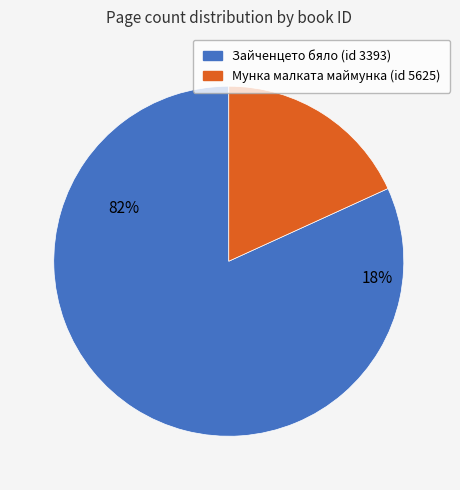

Rank the categories by value from lowest to highest.

5625, 3393